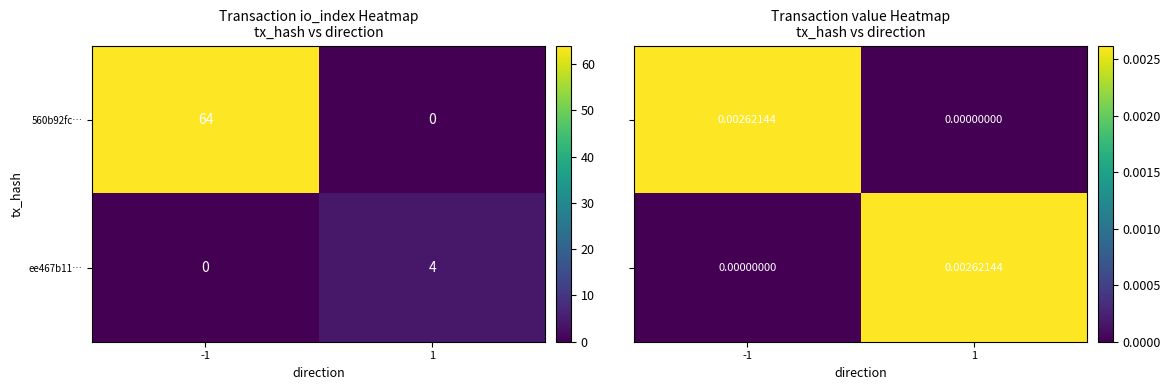

At which category is the sum across all series the highest?

-1